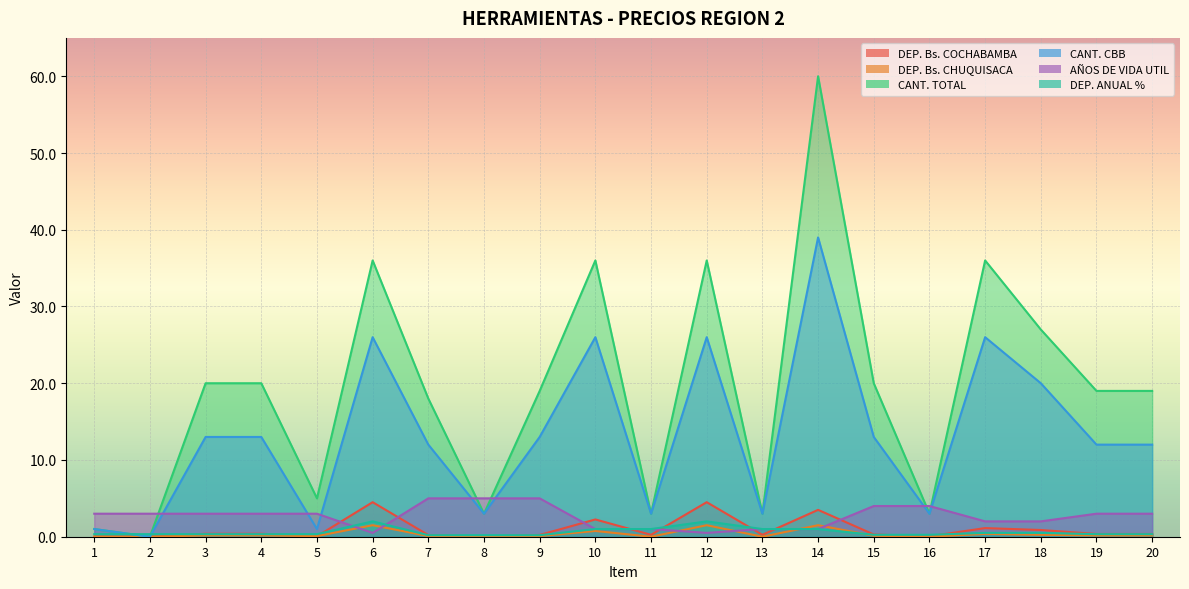

True or false: DEP. Bs. COCHABAMBA has a value of 0.3 at 15.

True